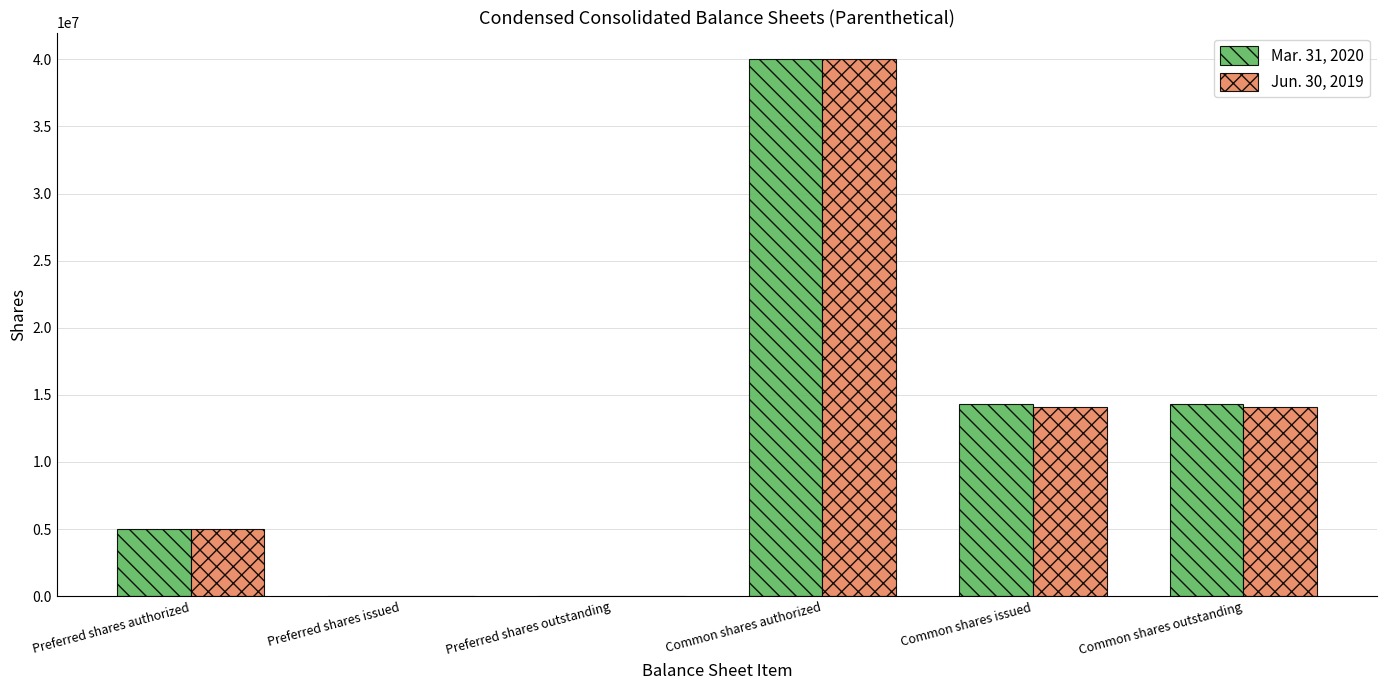

At which category is the sum across all series the highest?

Common shares authorized